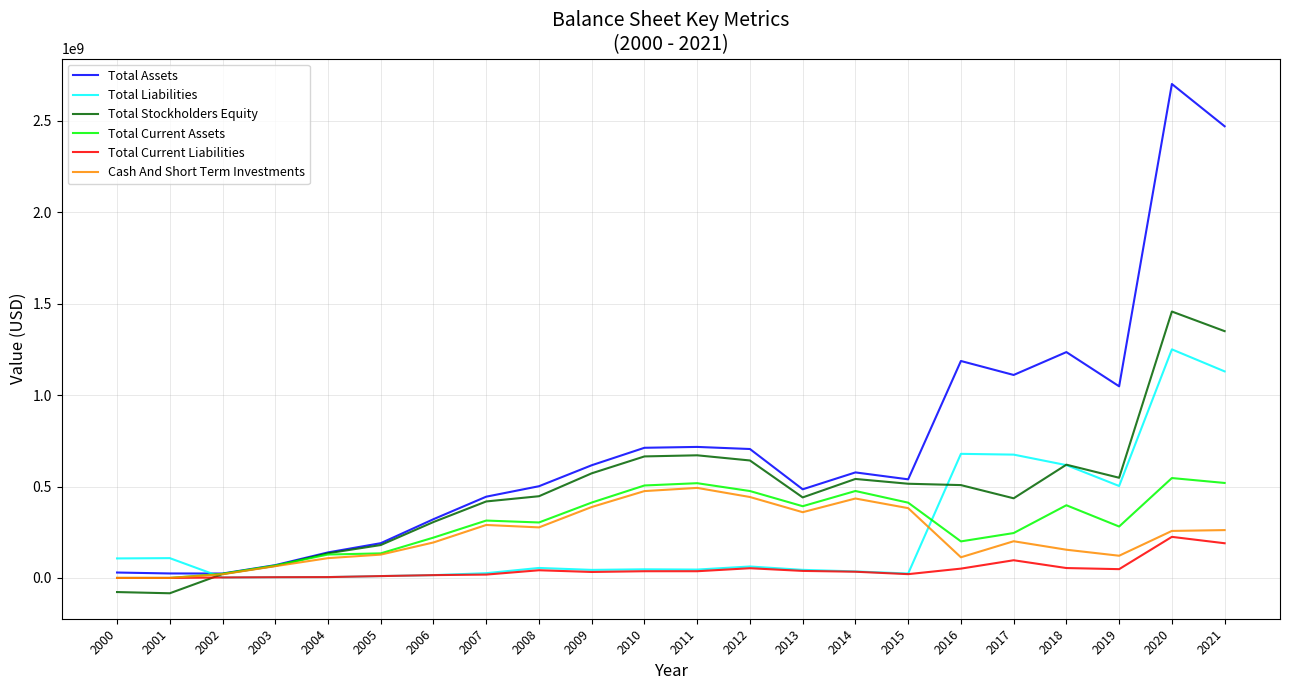

Read the Total Liabilities value at 2011, to the nearest 10.

45847000